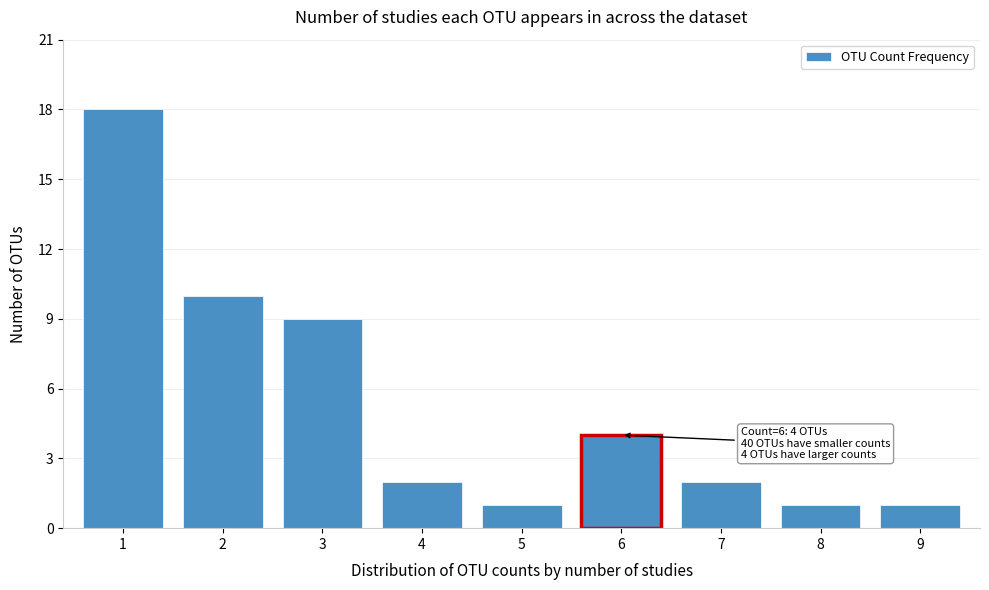

Reading right to left, what are all the values shown in this chart?

1	1	2	4	1	2	9	10	18